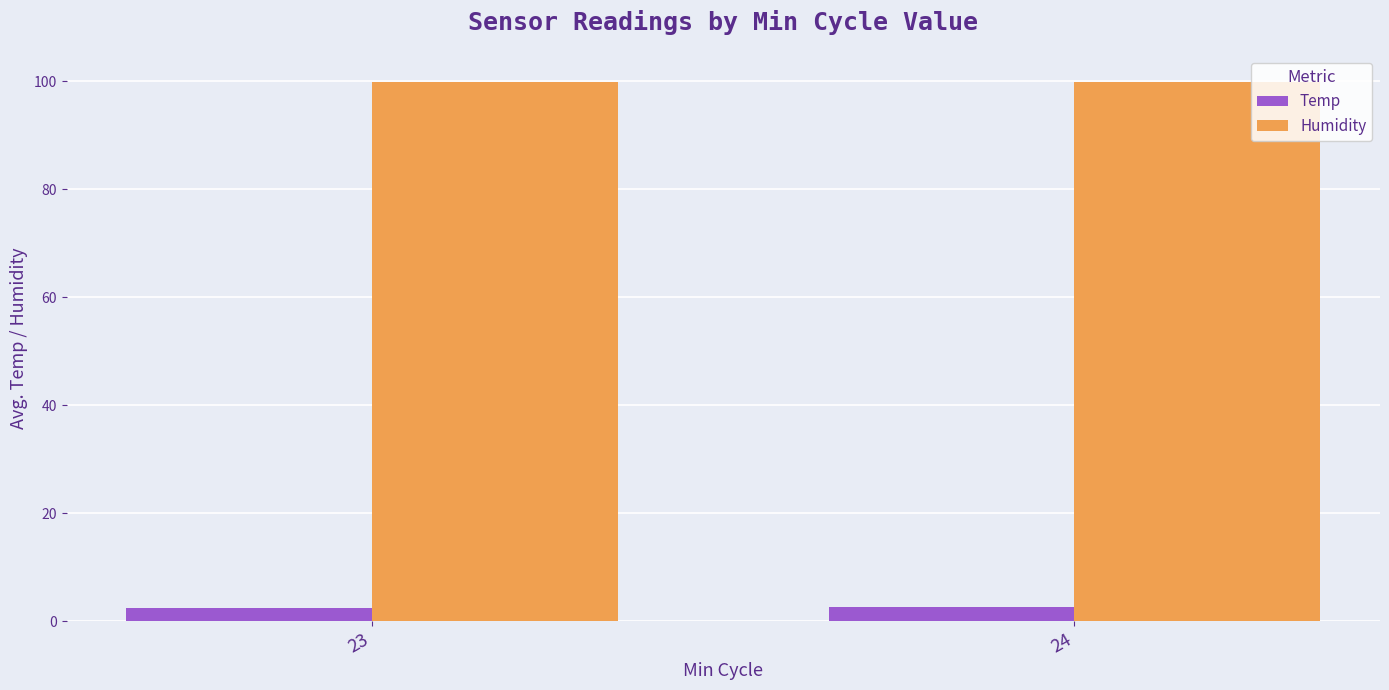

Count the Temp values in the range 2 to 3.

2